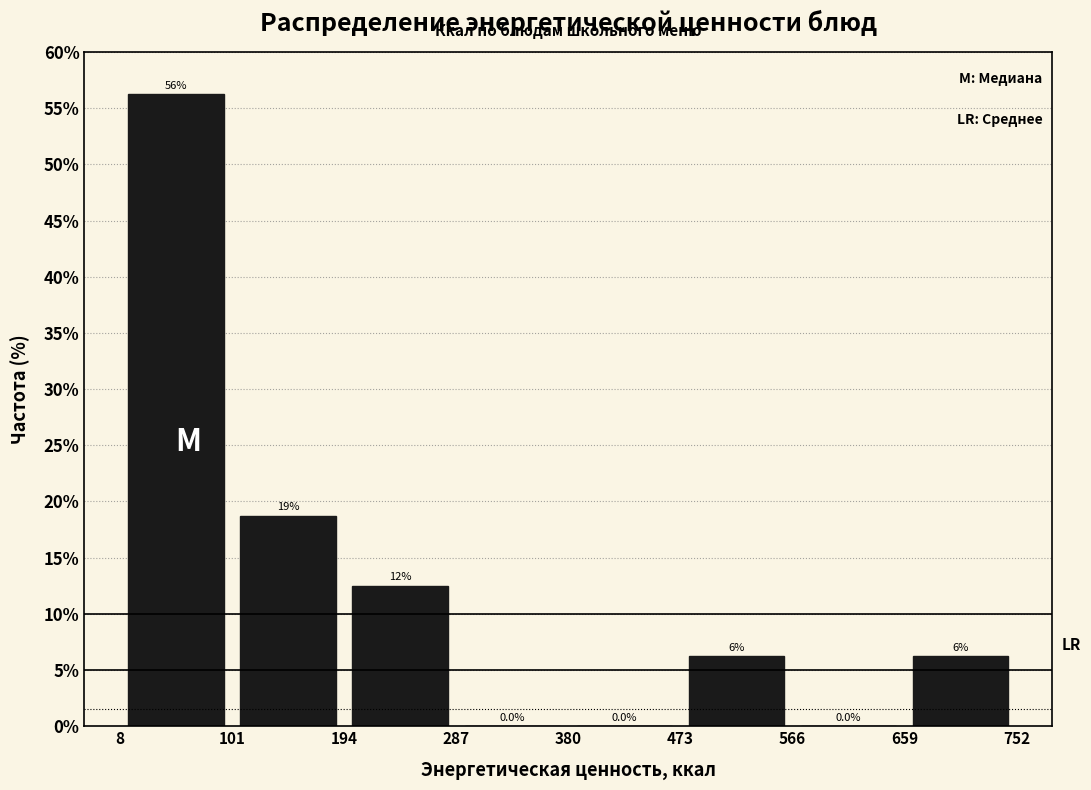

Which range on the x-axis has the tallest bar?

8 to 101